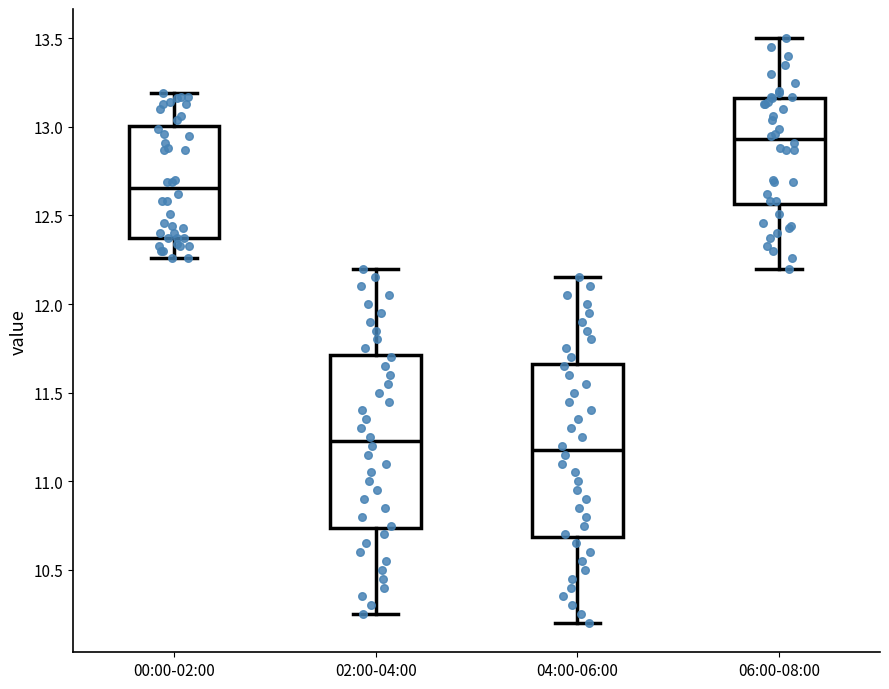

Reading left to right, read every box against the y-axis: the position of its median line, the range the box covers, and the ends of its whiskers. The values are not printed on the chart, so give them approximately, as read against the axis.

00:00-02:00: median 12.65, box 12.35 to 13.00, whiskers 12.25 to 13.20
02:00-04:00: median 11.25, box 10.75 to 11.70, whiskers 10.25 to 12.20
04:00-06:00: median 11.20, box 10.70 to 11.65, whiskers 10.20 to 12.15
06:00-08:00: median 12.95, box 12.55 to 13.15, whiskers 12.20 to 13.50